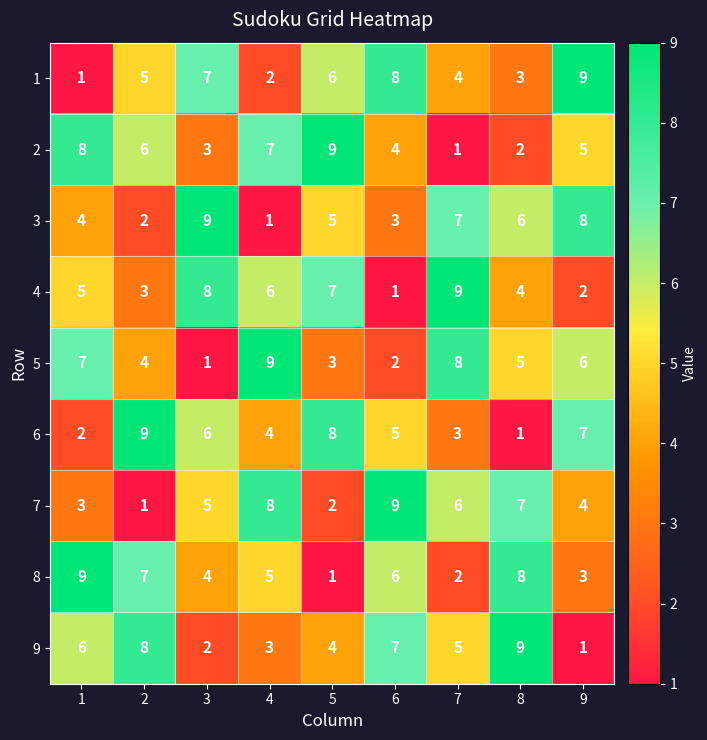

True or false: 7 has a value of 3 at 6.

False